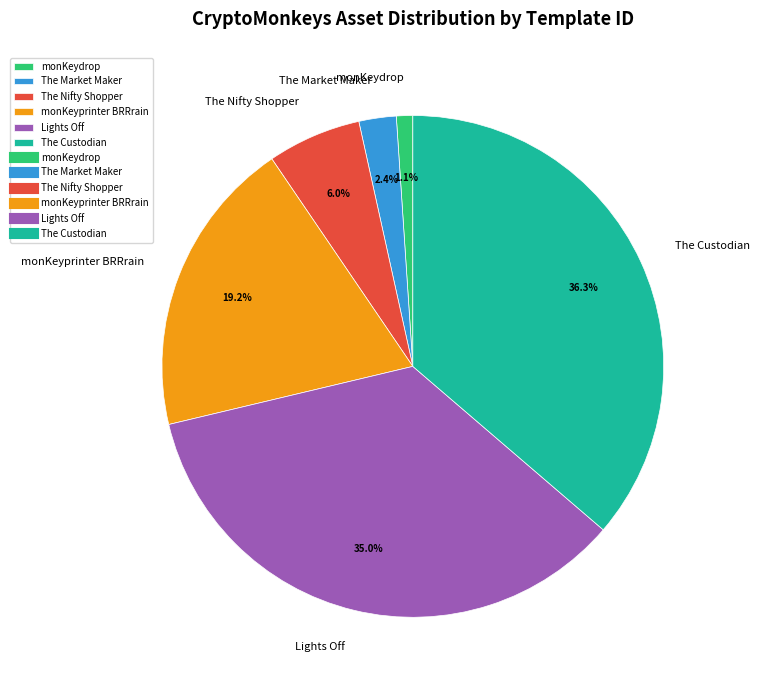

Which category has the smallest portion of the pie?

monKeydrop